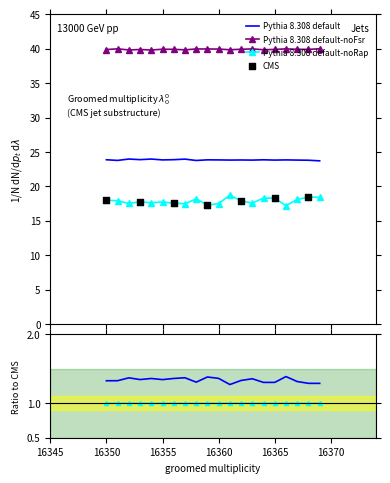

At how many categories does at least one series exceed 16?

20